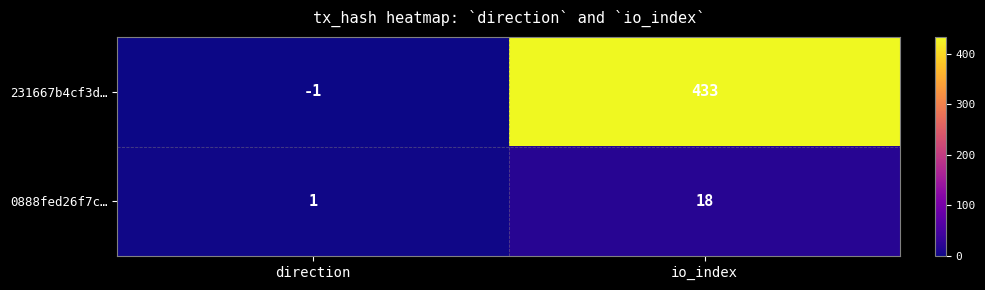

Is the value of 231667b4cf3d… at io_index greater than the value of 0888fed26f7c… at direction?

Yes